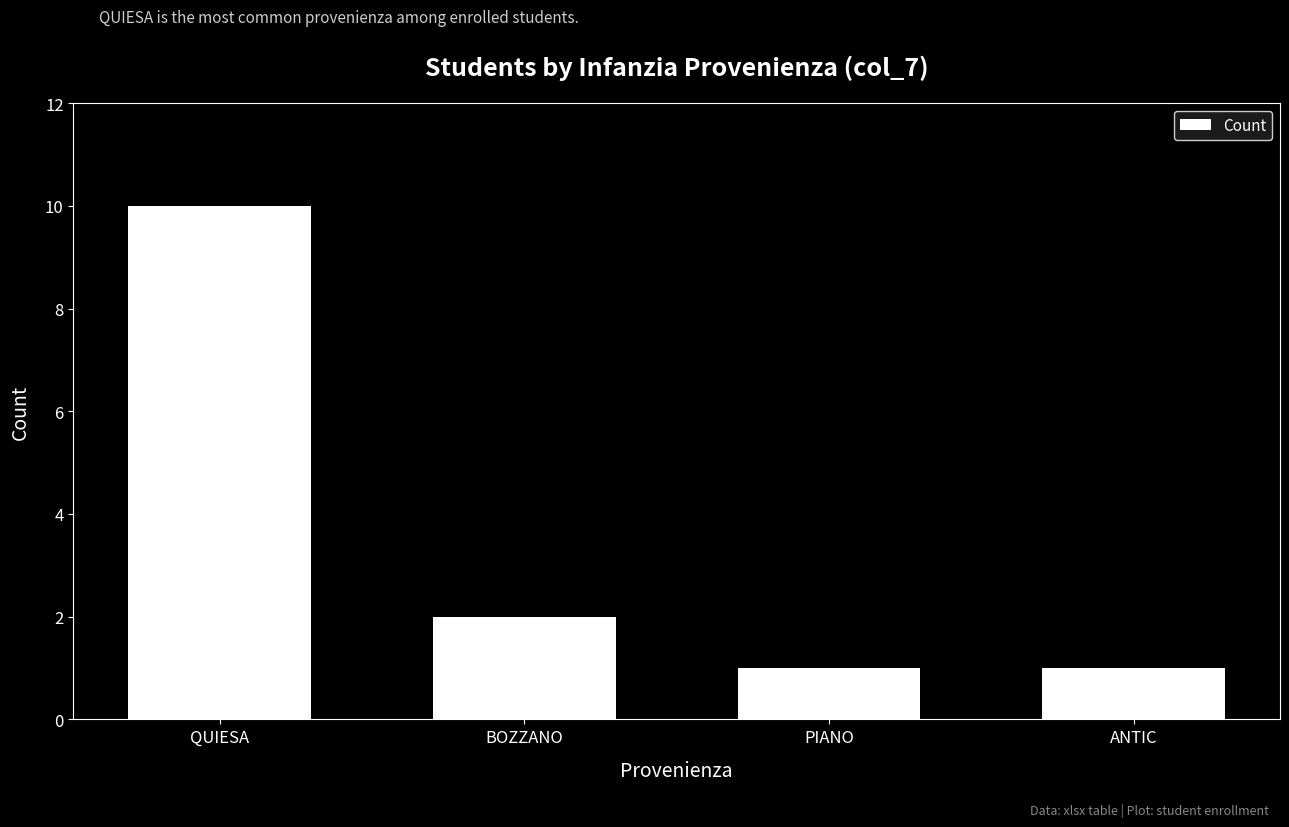

Where is the data nearest to the value 5?

BOZZANO